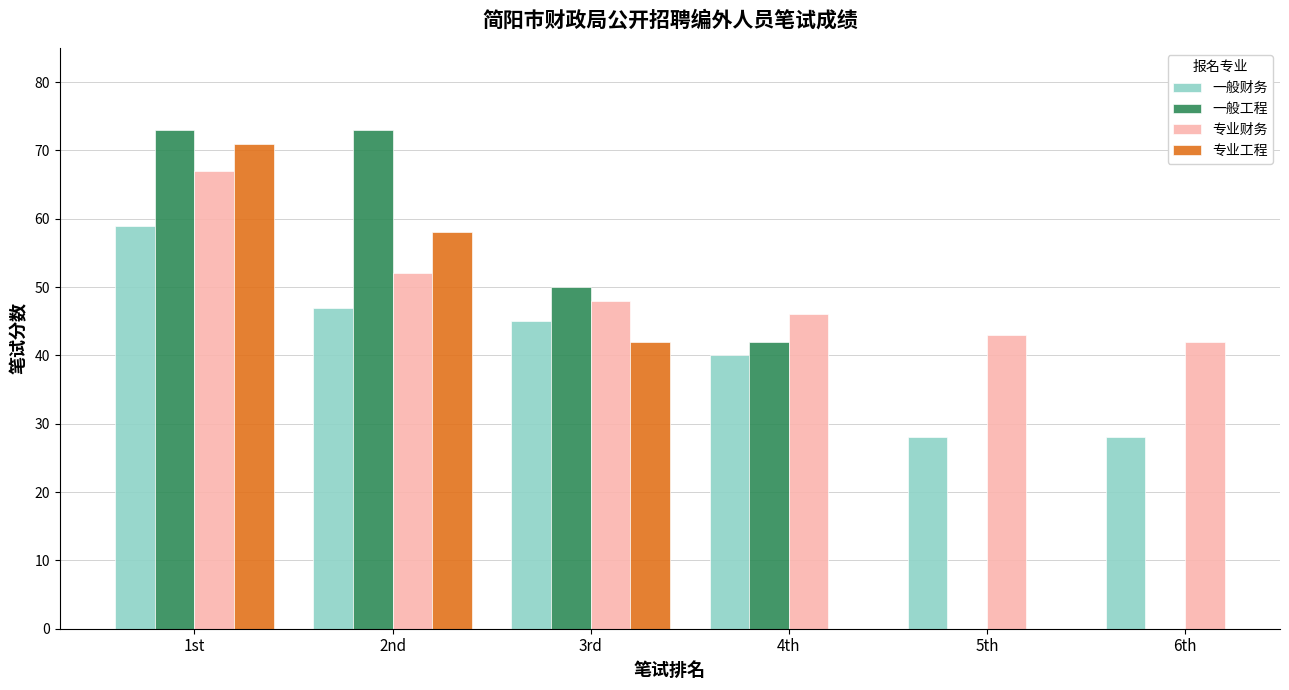

Read the 一般财务 value at 4th.

40